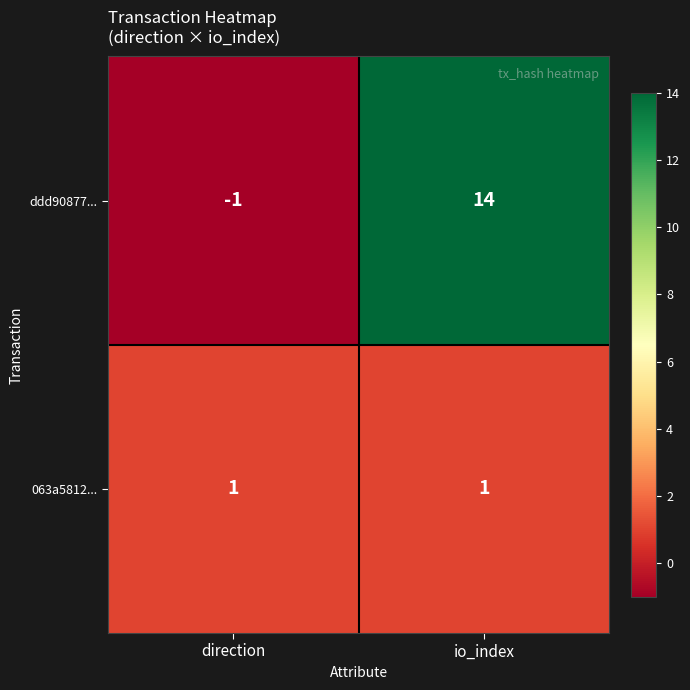

Which series changed the most between direction and io_index?

ddd90877...